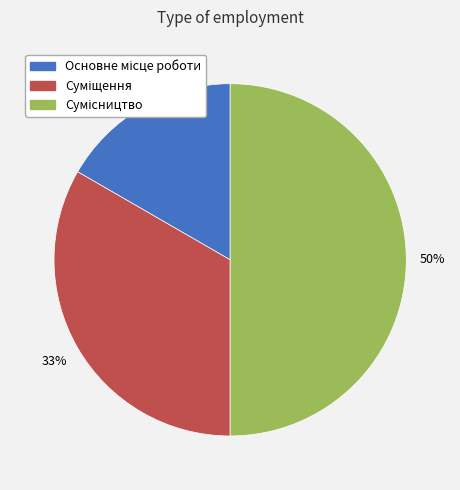

To the nearest percent, what is the difference between the largest and smallest slice percentages?

33%